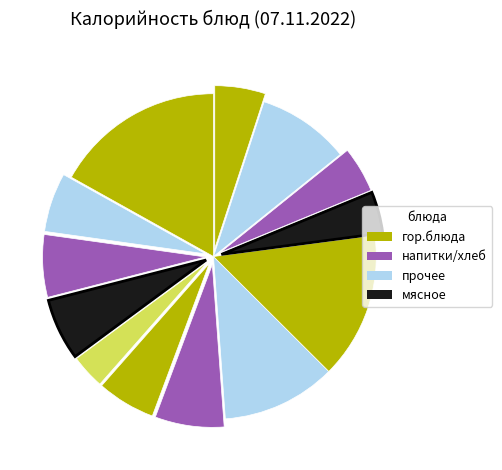

Count the number of slices in the pie.

13